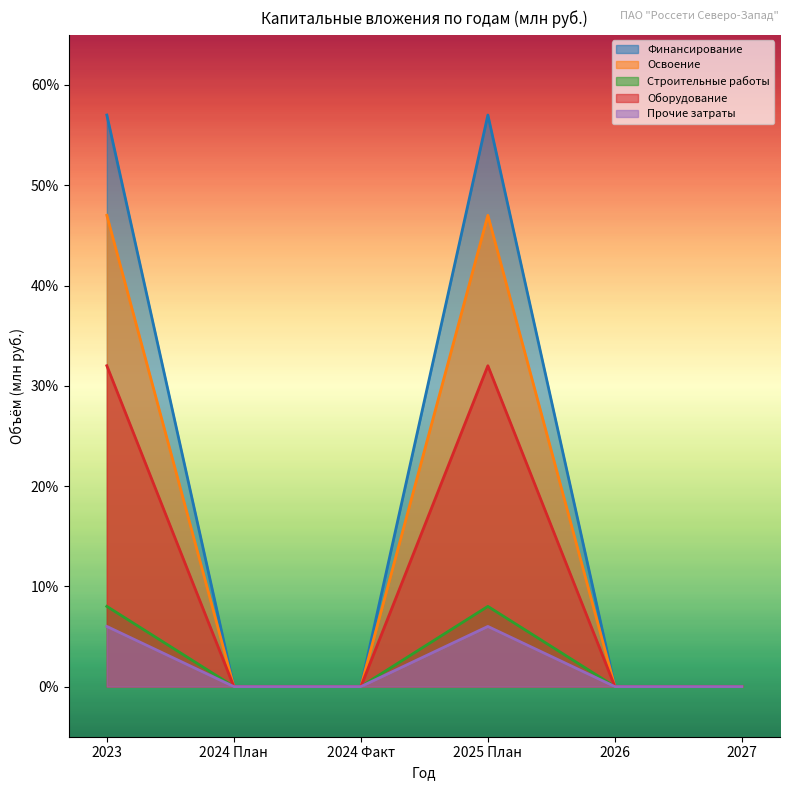

What is the difference between the highest and lowest values at 2023?

51